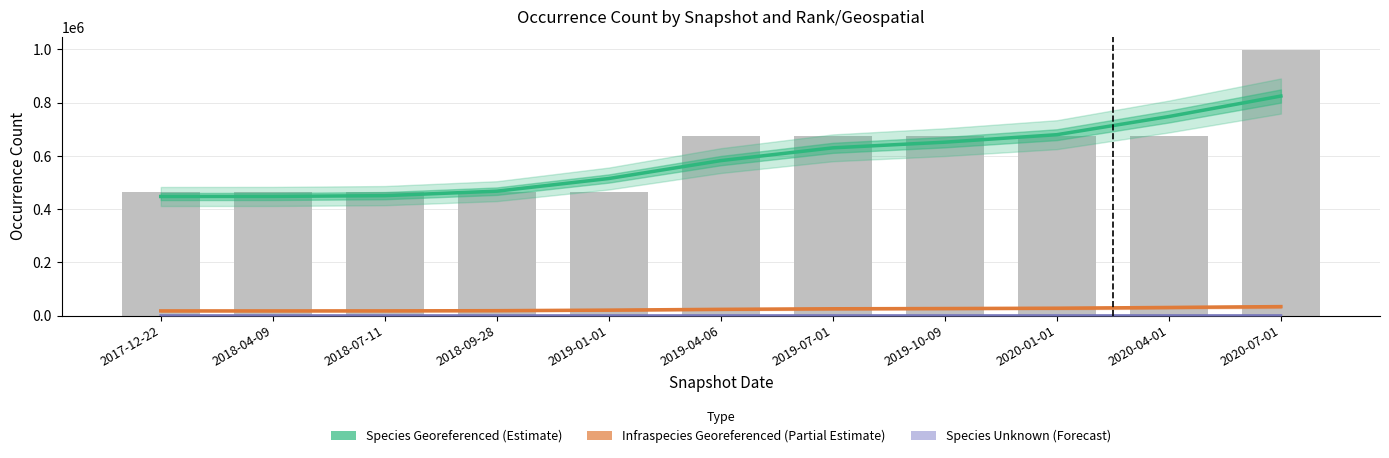

What is the difference between the maximum and minimum values in the Species Unknown (Forecast) series?

102.1